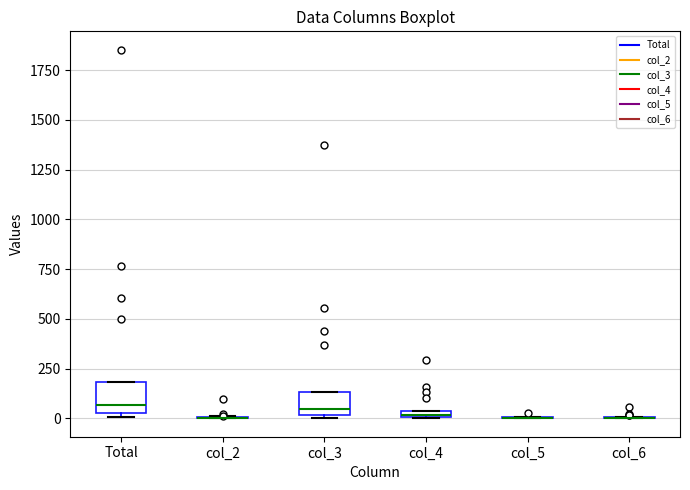

Where is the lower edge of the box for col_4 on the y-axis? The values are not printed on the chart, so give them approximately, as read against the axis.

0